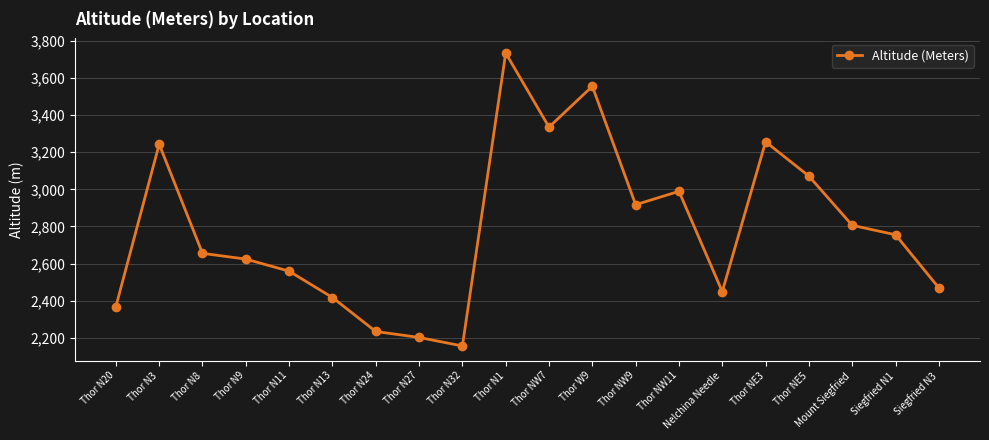

What position from the left is Thor N32?

9